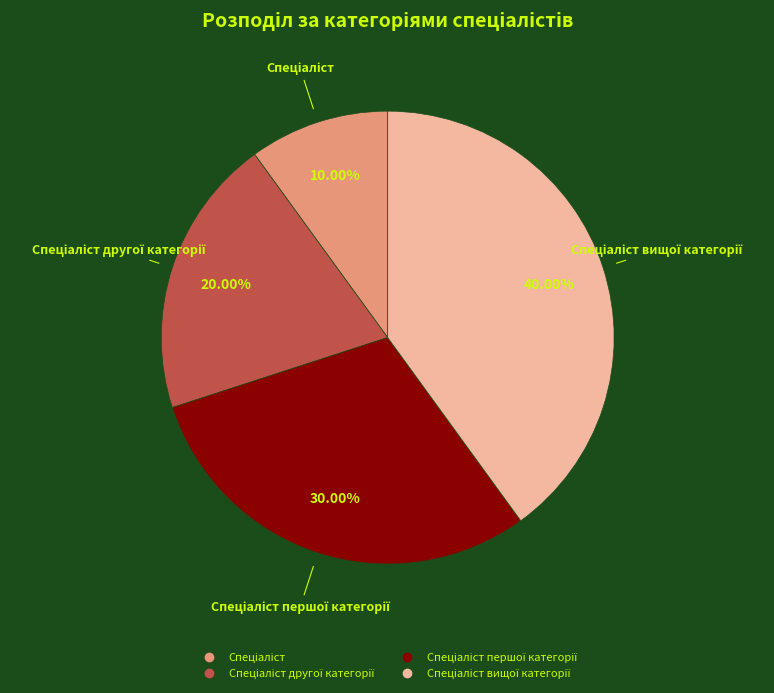

Is there any slice that represents more than half of the pie?

No